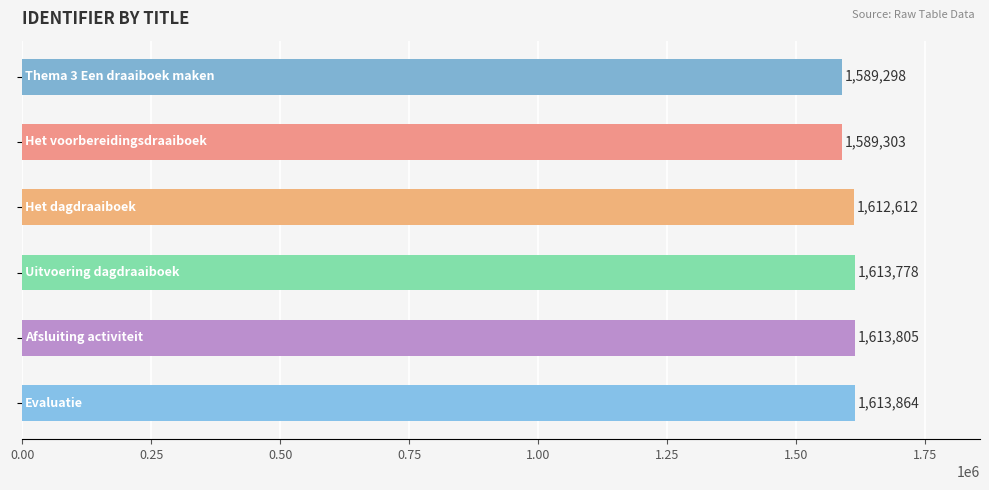

What is the average value?

1605443